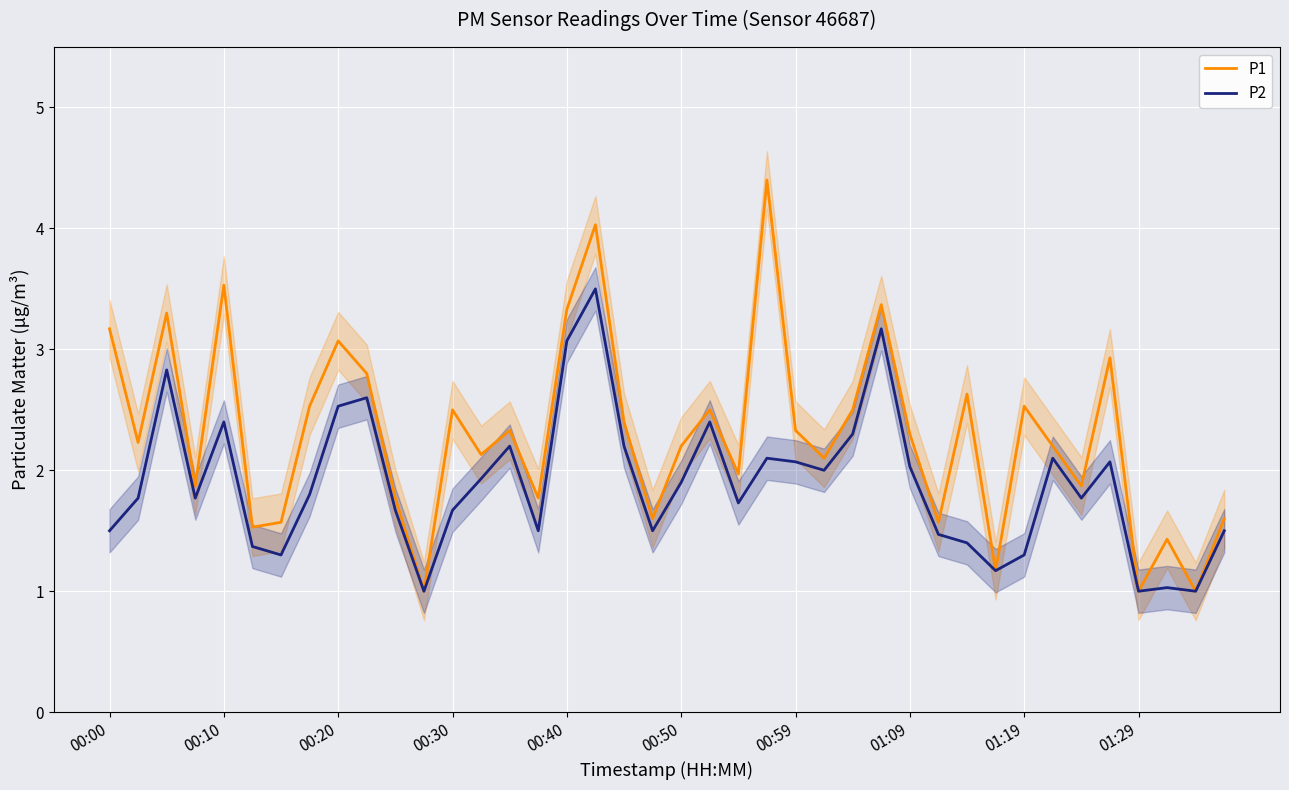

In P1, how many points are lower than both neighbors (excluding endpoints)?

14